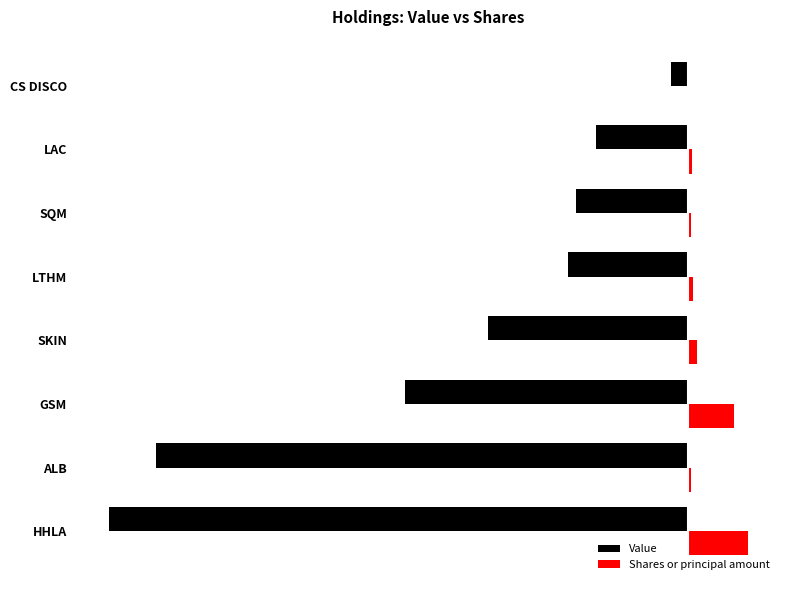

What are all the series names shown in the legend?

Value, Shares or principal amount